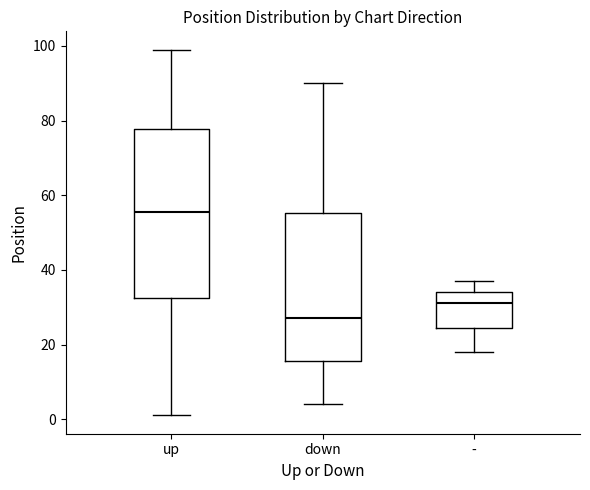

Reading left to right, transcribe this box plot: for each box, give where its median line is, the range the box spans, and where its two whiskers end, as read against the y-axis. The values are not printed on the chart, so give them approximately, as read against the axis.

up: median 56, box 32 to 78, whiskers 2 to 100
down: median 28, box 16 to 56, whiskers 4 to 90
-: median 32, box 24 to 34, whiskers 18 to 38